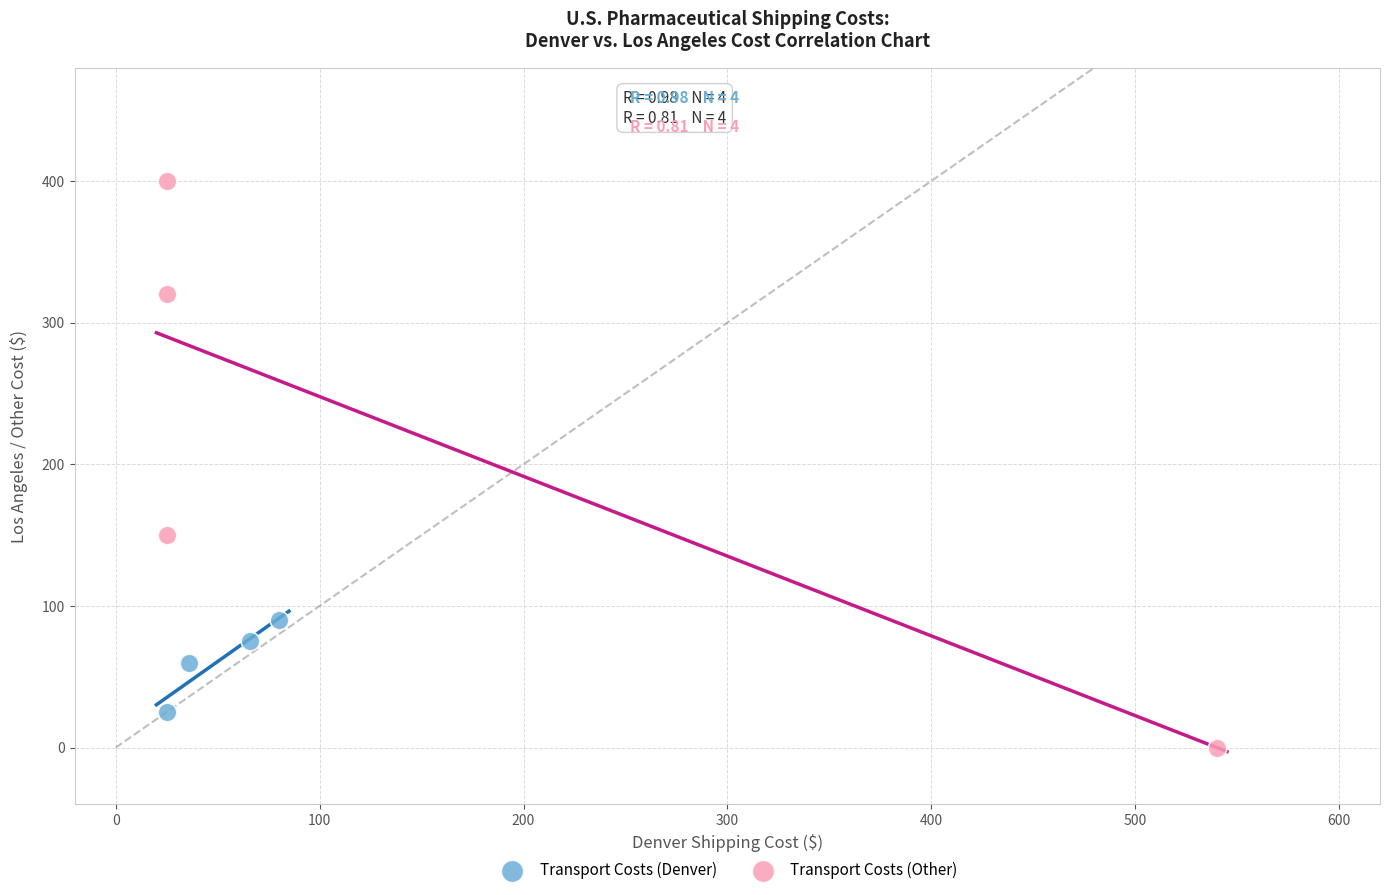

Which series has the widest spread of Y values?

Transport Costs (Other)